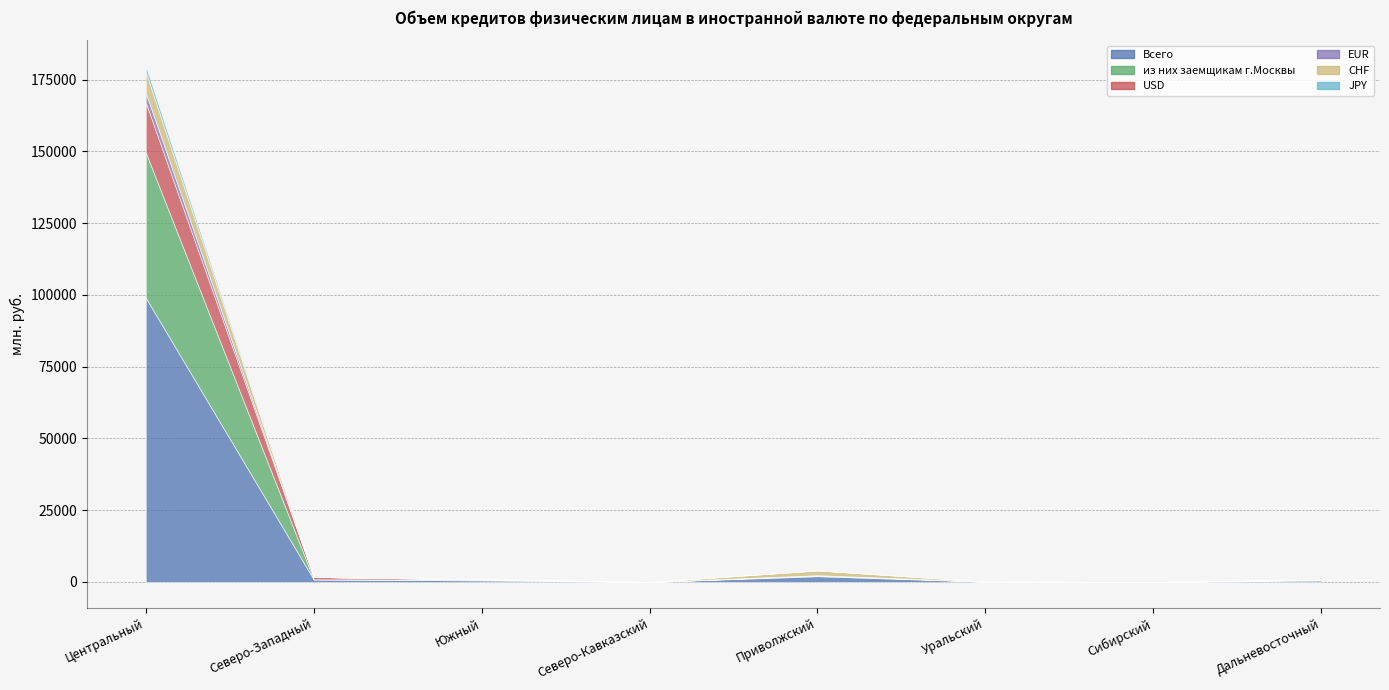

Reading left to right, extract all data points from this chart.

Всего: 99029	880	538	0	2011	95	3	504
из них заемщикам г.Москвы: 50627	48	290	0	259	40	0	300
USD: 17393	828	7	0	46	0	0	0
EUR: 3408	0	138	0	60	0	0	0
CHF: 7299	0	0	0	1643	0	0	0
JPY: 2026	0	0	0	0	55	0	0